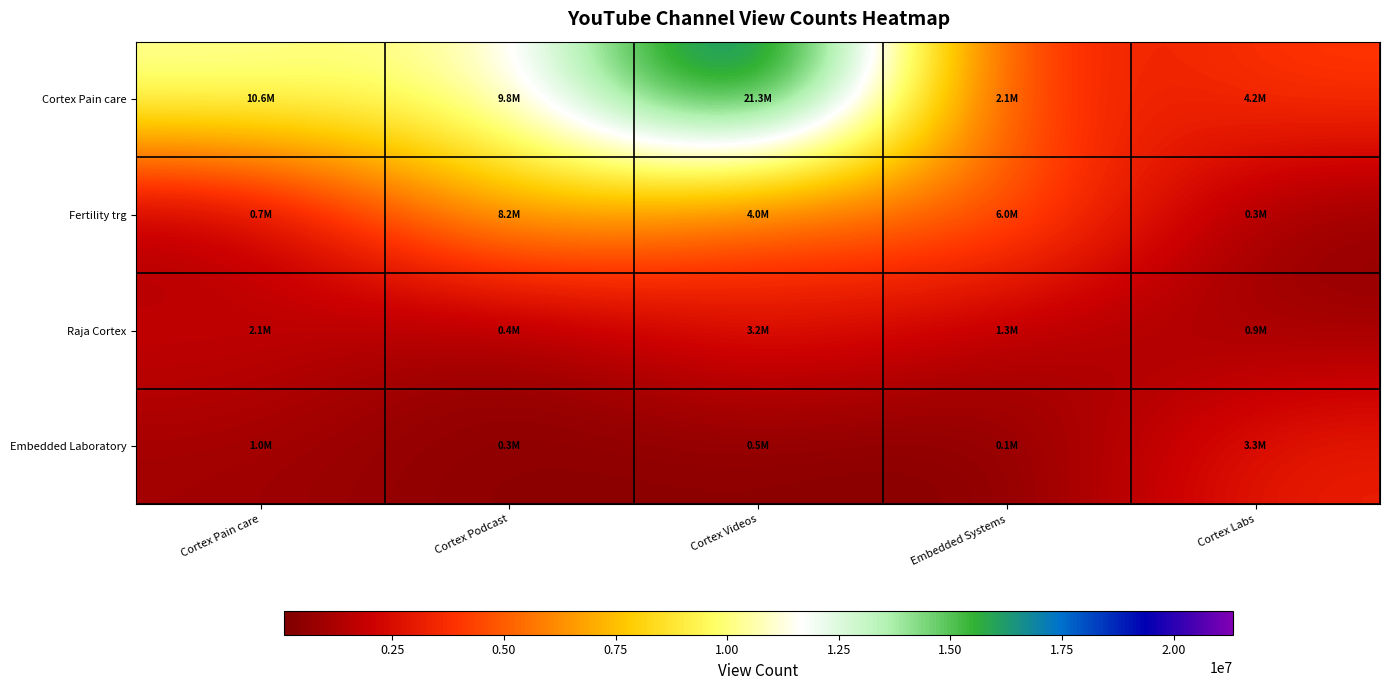

Reading left to right, extract all data points from this chart.

Cortex Pain care: Cortex Pain care=10556422	Cortex Podcast=9760797	Cortex Videos=21323602	Embedded Systems=2120934	Cortex Labs=4175073
Fertility trg: Cortex Pain care=660360	Cortex Podcast=8192530	Cortex Videos=4003391	Embedded Systems=6023539	Cortex Labs=252818
Raja Cortex: Cortex Pain care=2087352	Cortex Podcast=354886	Cortex Videos=3211656	Embedded Systems=1286242	Cortex Labs=857653
Embedded Laboratory: Cortex Pain care=965197	Cortex Podcast=290444	Cortex Videos=476609	Embedded Systems=63890	Cortex Labs=3291647